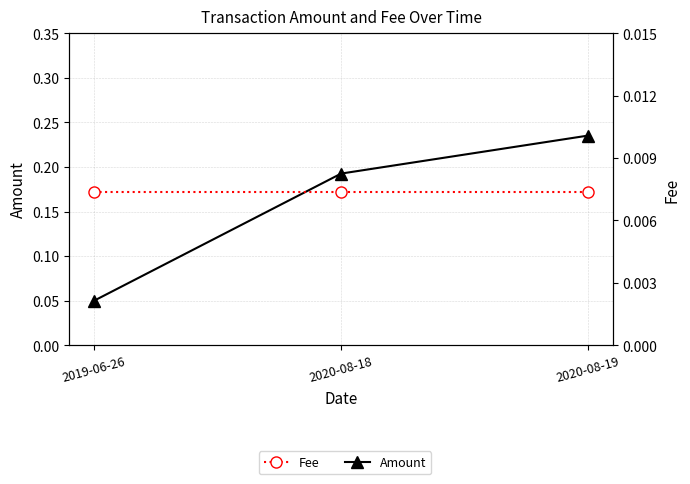

Reading right to left, list all the values displayed in this chart.

Amount: 2020-08-19=0.2	2020-08-18=0.2	2019-06-26=0.1
Fee: 2020-08-19=0.0	2020-08-18=0.0	2019-06-26=0.0